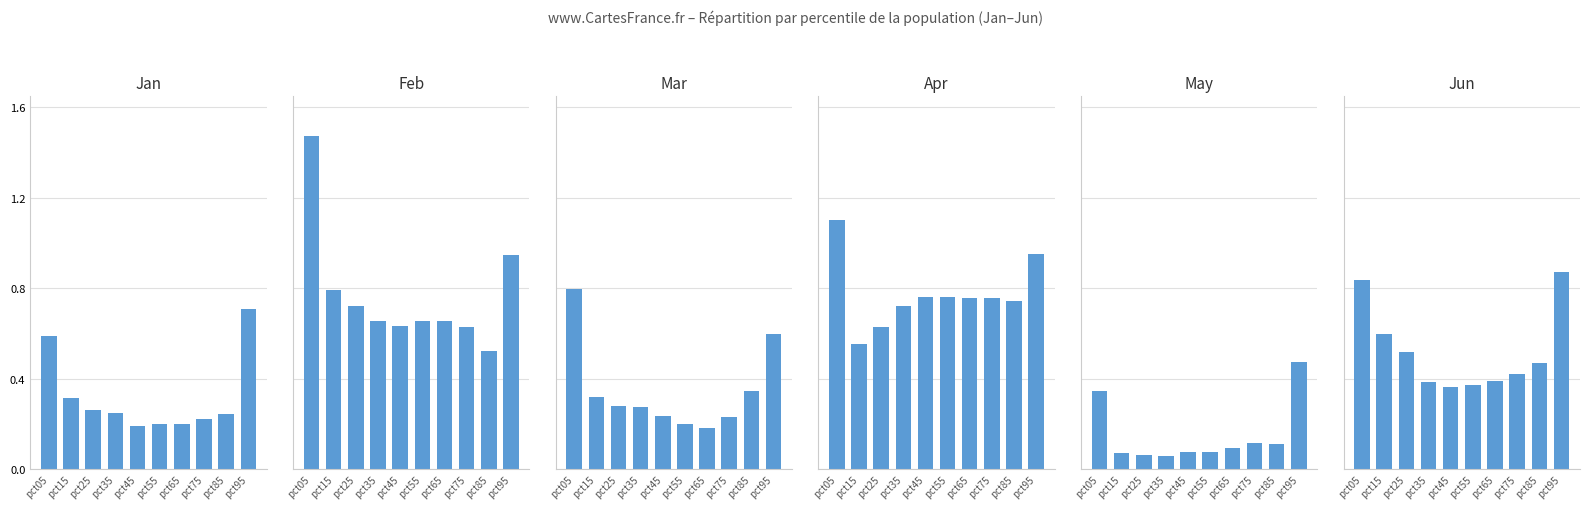

Is the value of Mar at pct85 greater than the value of Jan at pct25?

Yes